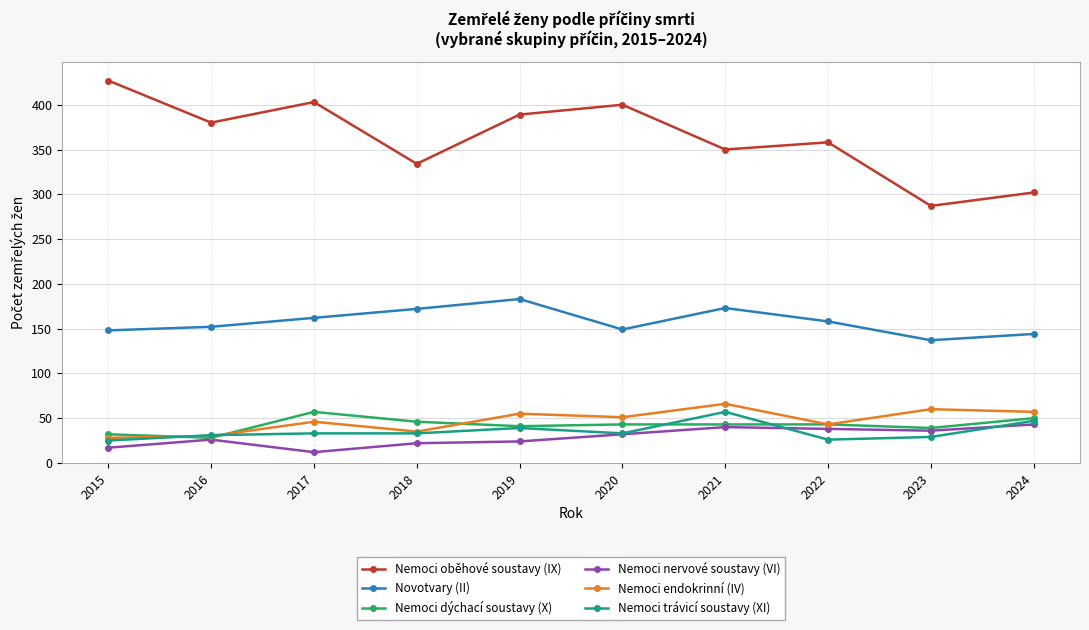

Count the number of categories in the chart.

10